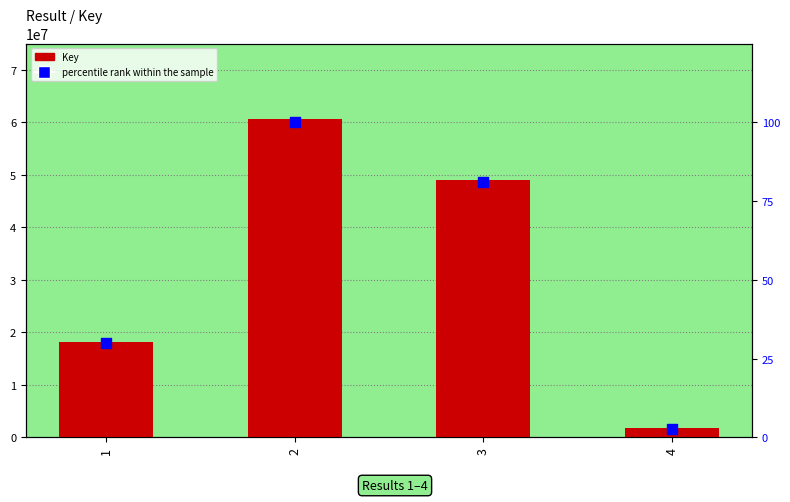

Which series contains the highest Y value?

Key